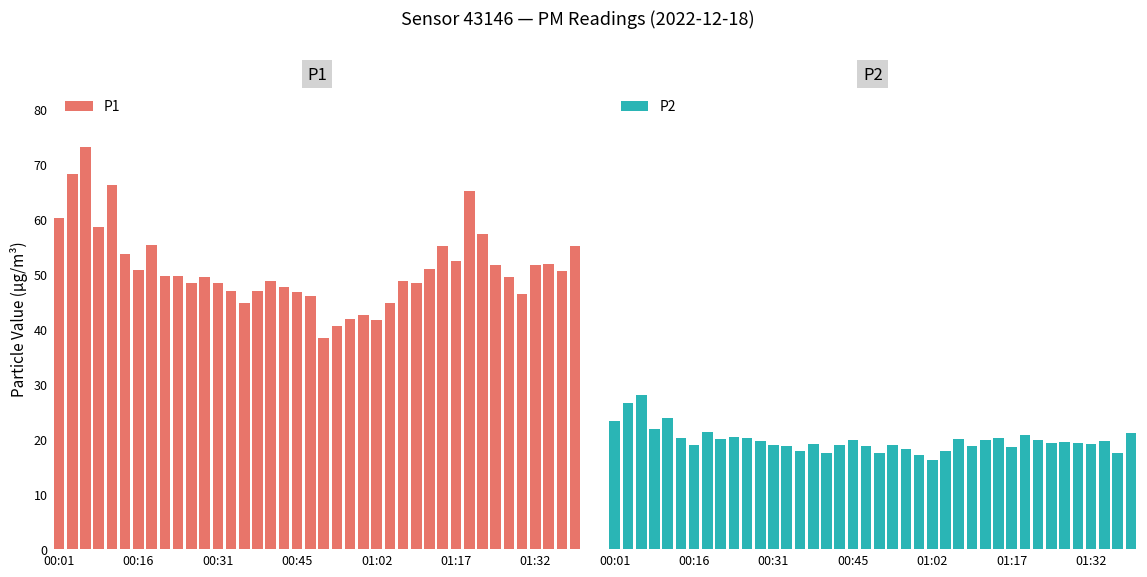

What is the average value of the P1 series?

51.1